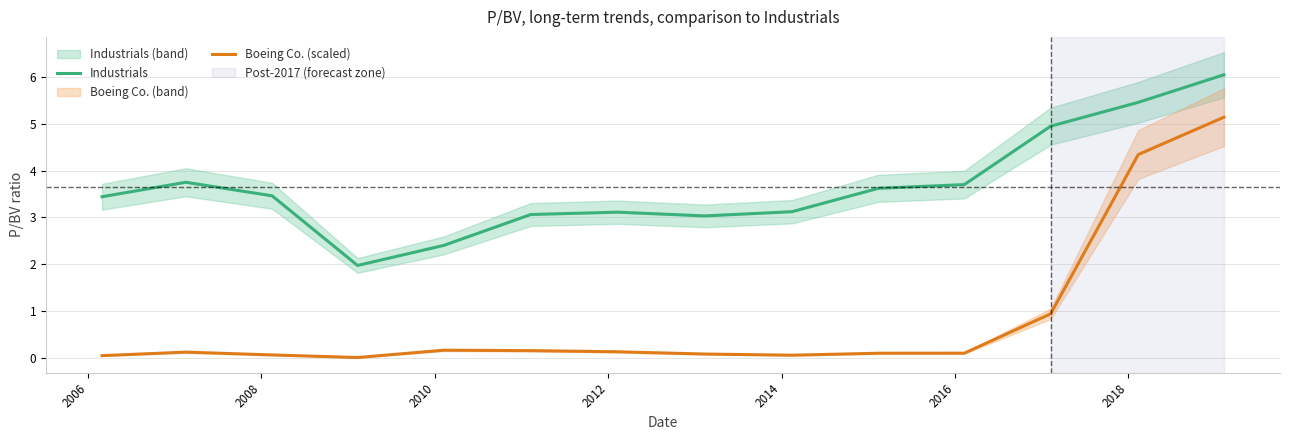

How many positive values does the Boeing Co. (scaled) series have?

13